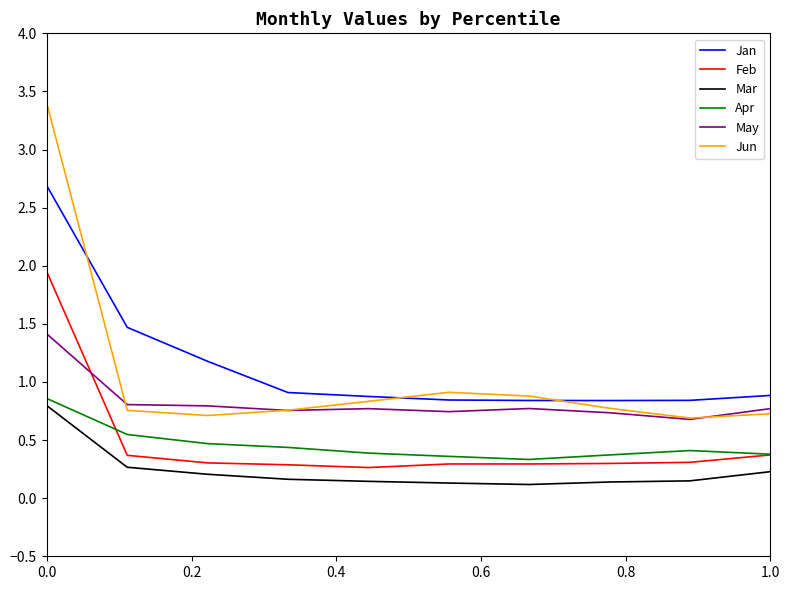

True or false: Jun and Apr cross at least once.

False